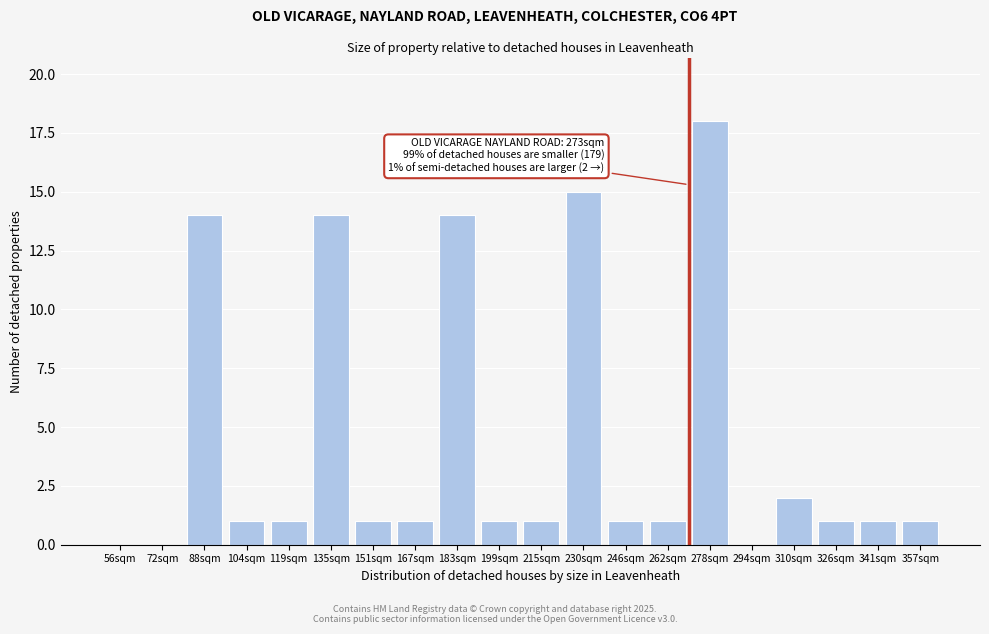

Reading left to right, transcribe all the data shown in this chart.

56sqm=0	72sqm=0	88sqm=14	104sqm=1	119sqm=1	135sqm=14	151sqm=1	167sqm=1	183sqm=14	199sqm=1	215sqm=1	230sqm=15	246sqm=1	262sqm=1	278sqm=18	294sqm=0	310sqm=2	326sqm=1	341sqm=1	357sqm=1